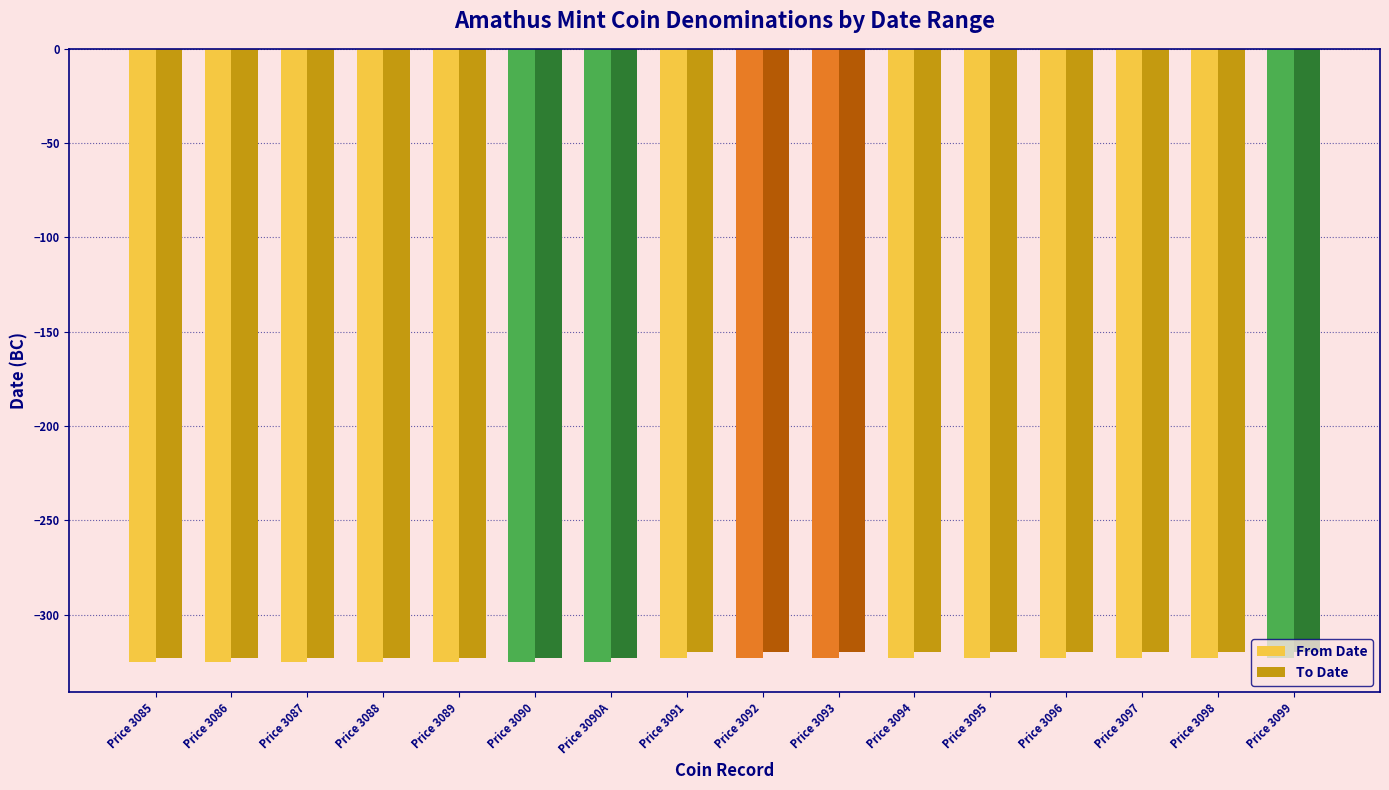

What is the difference between the maximum and second lowest values in the From Date series?

2